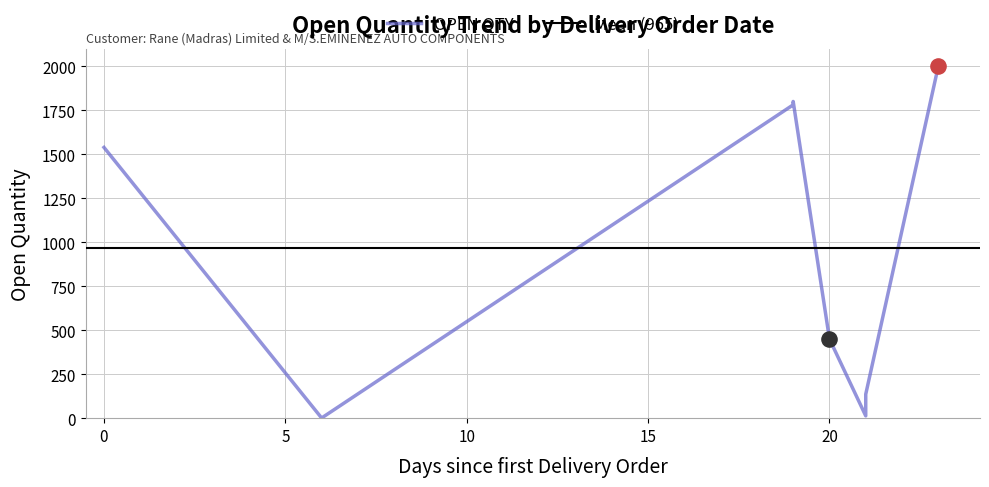

Which has a higher value, 06/12/2021 or 26/12/2021?

06/12/2021